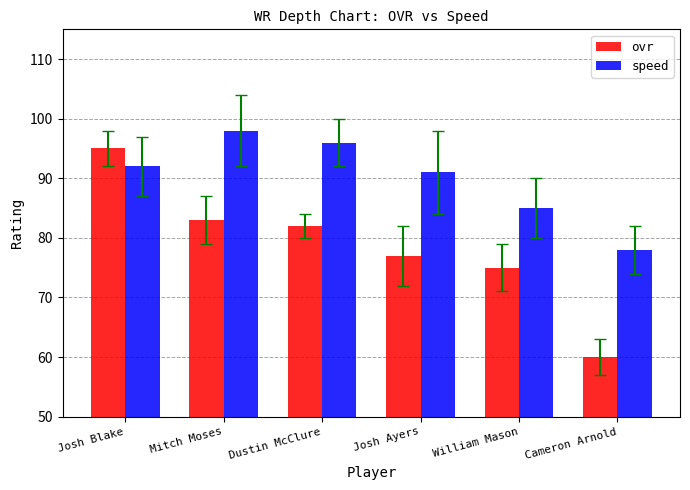

How many series are shown in this chart?

2